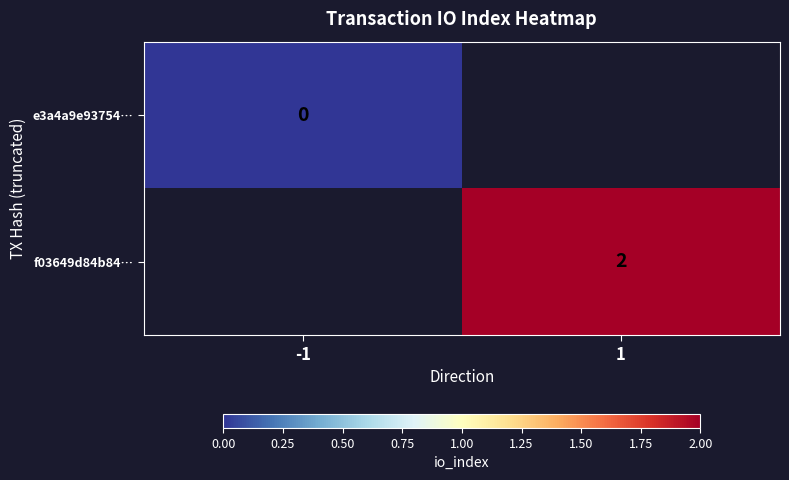

Is it true that f03649d84b84… equals 1 at 1?

False